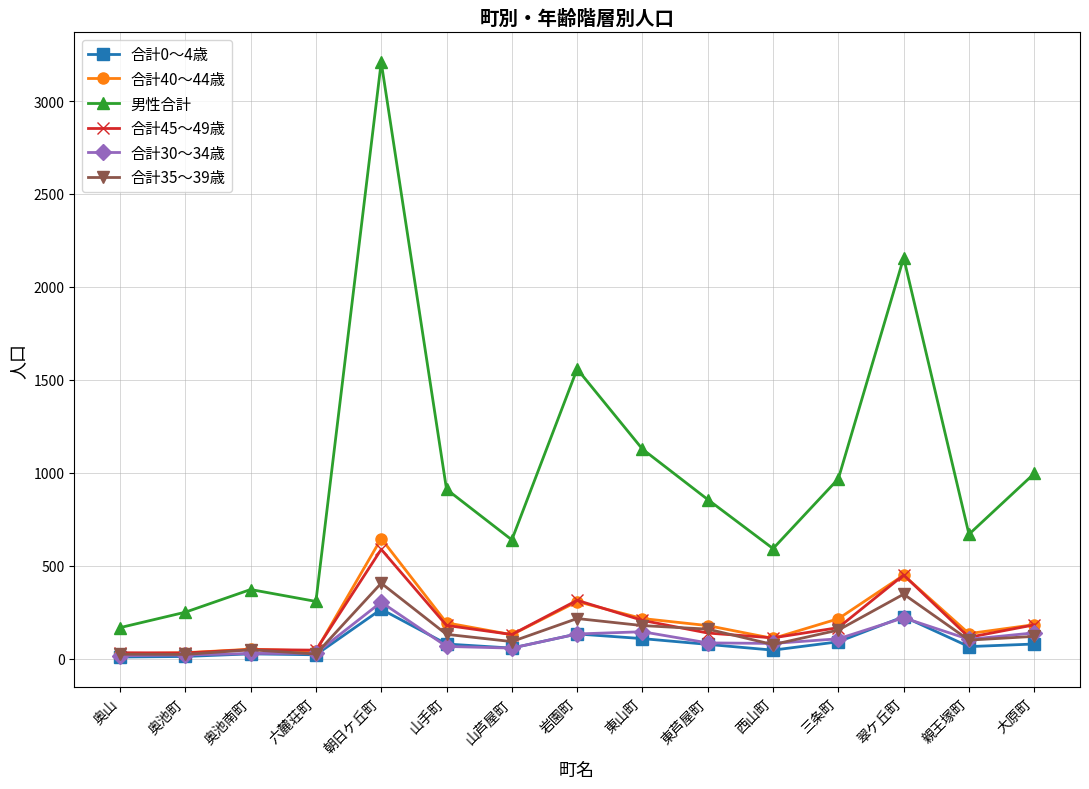

What is the difference between the maximum and second lowest values in the 合計40～44歳 series?

614